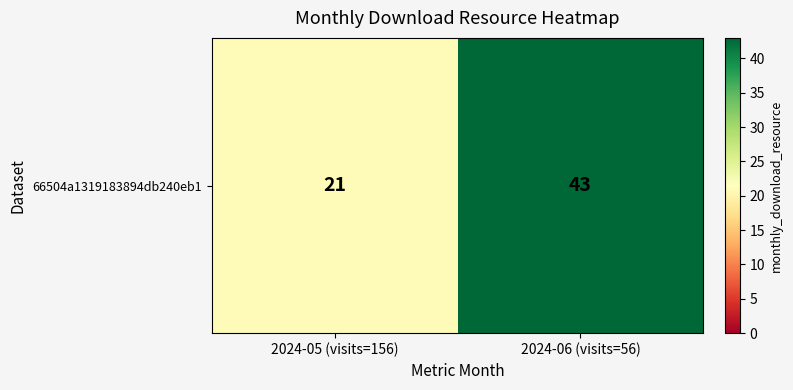

Count the values in the range 21 to 43.

2